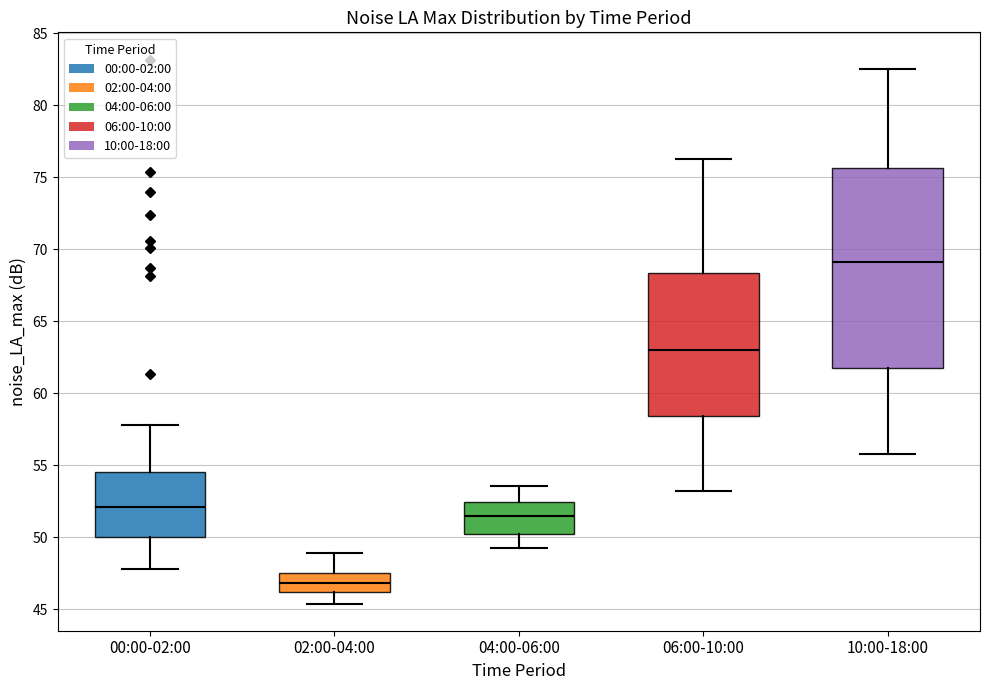

Reading left to right, read every box against the y-axis: the position of its median line, the range the box covers, and the ends of its whiskers. The values are not printed on the chart, so give them approximately, as read against the axis.

00:00-02:00: median 52.0, box 50.0 to 54.5, whiskers 48.0 to 58.0
02:00-04:00: median 47.0, box 46.0 to 47.5, whiskers 45.5 to 49.0
04:00-06:00: median 51.5, box 50.0 to 52.5, whiskers 49.0 to 53.5
06:00-10:00: median 63.0, box 58.5 to 68.5, whiskers 53.0 to 76.5
10:00-18:00: median 69.0, box 61.5 to 75.5, whiskers 56.0 to 82.5